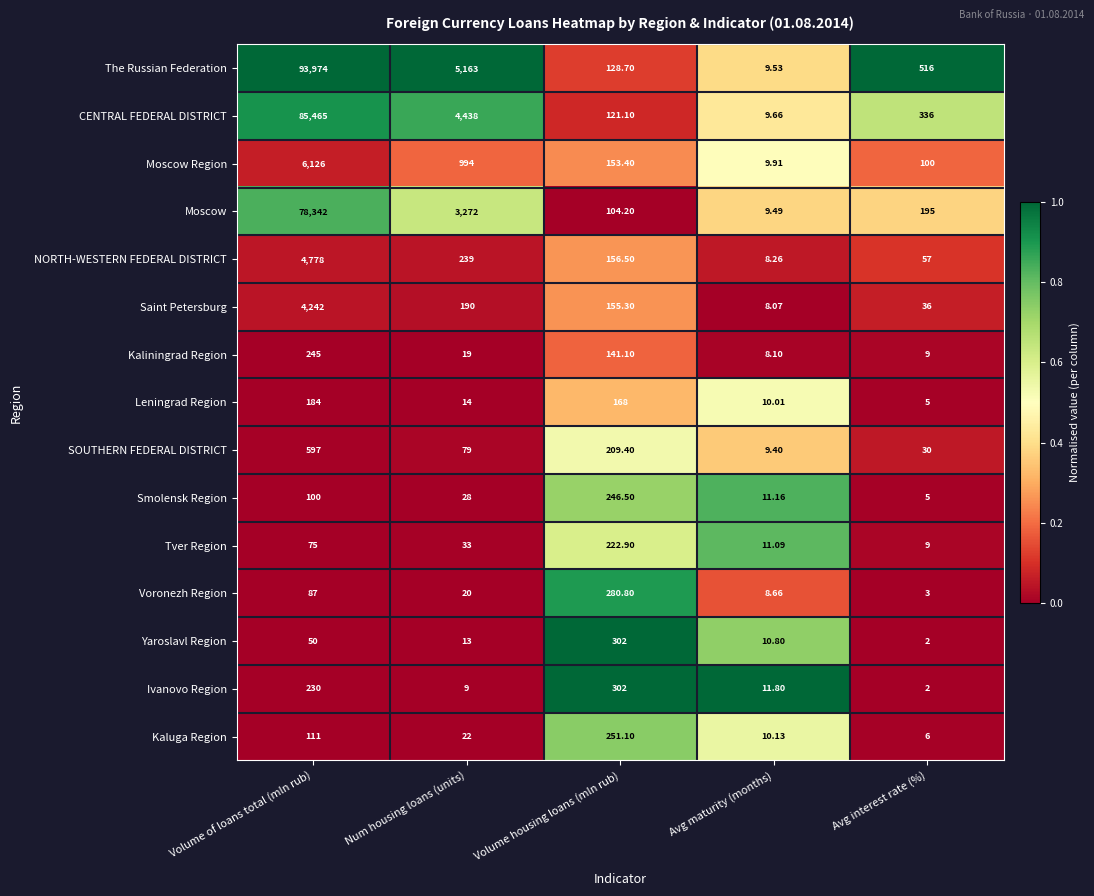

List the labels in order of Leningrad Region value, smallest first.

Avg interest rate (%), Avg maturity (months), Num housing loans (units), Volume housing loans (mln rub), Volume of loans total (mln rub)